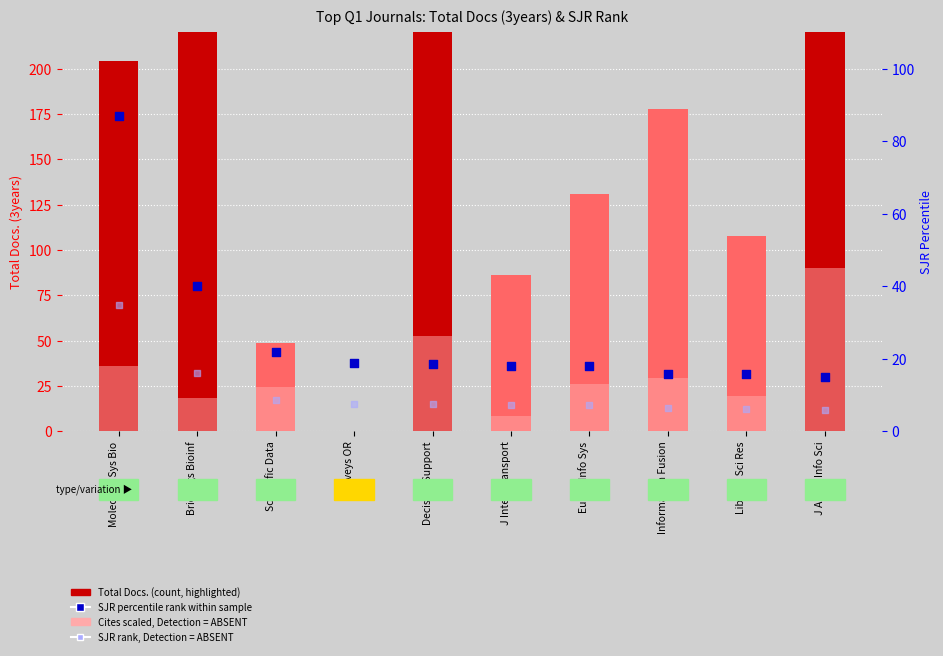

At which category is the sum across all series the highest?

Decision Support